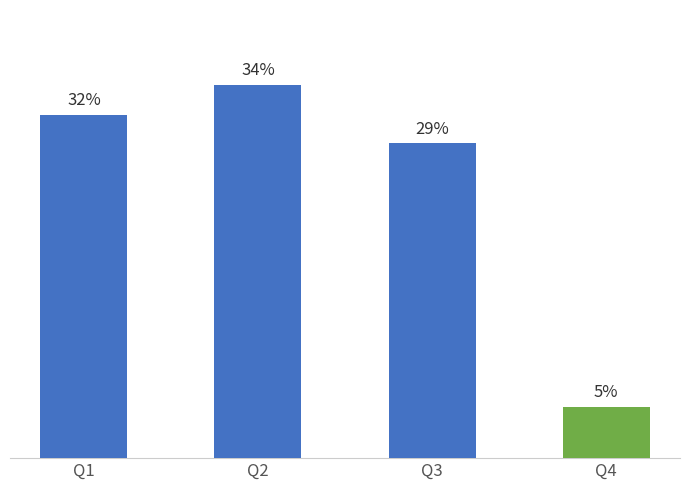

Are the bars horizontal?

No